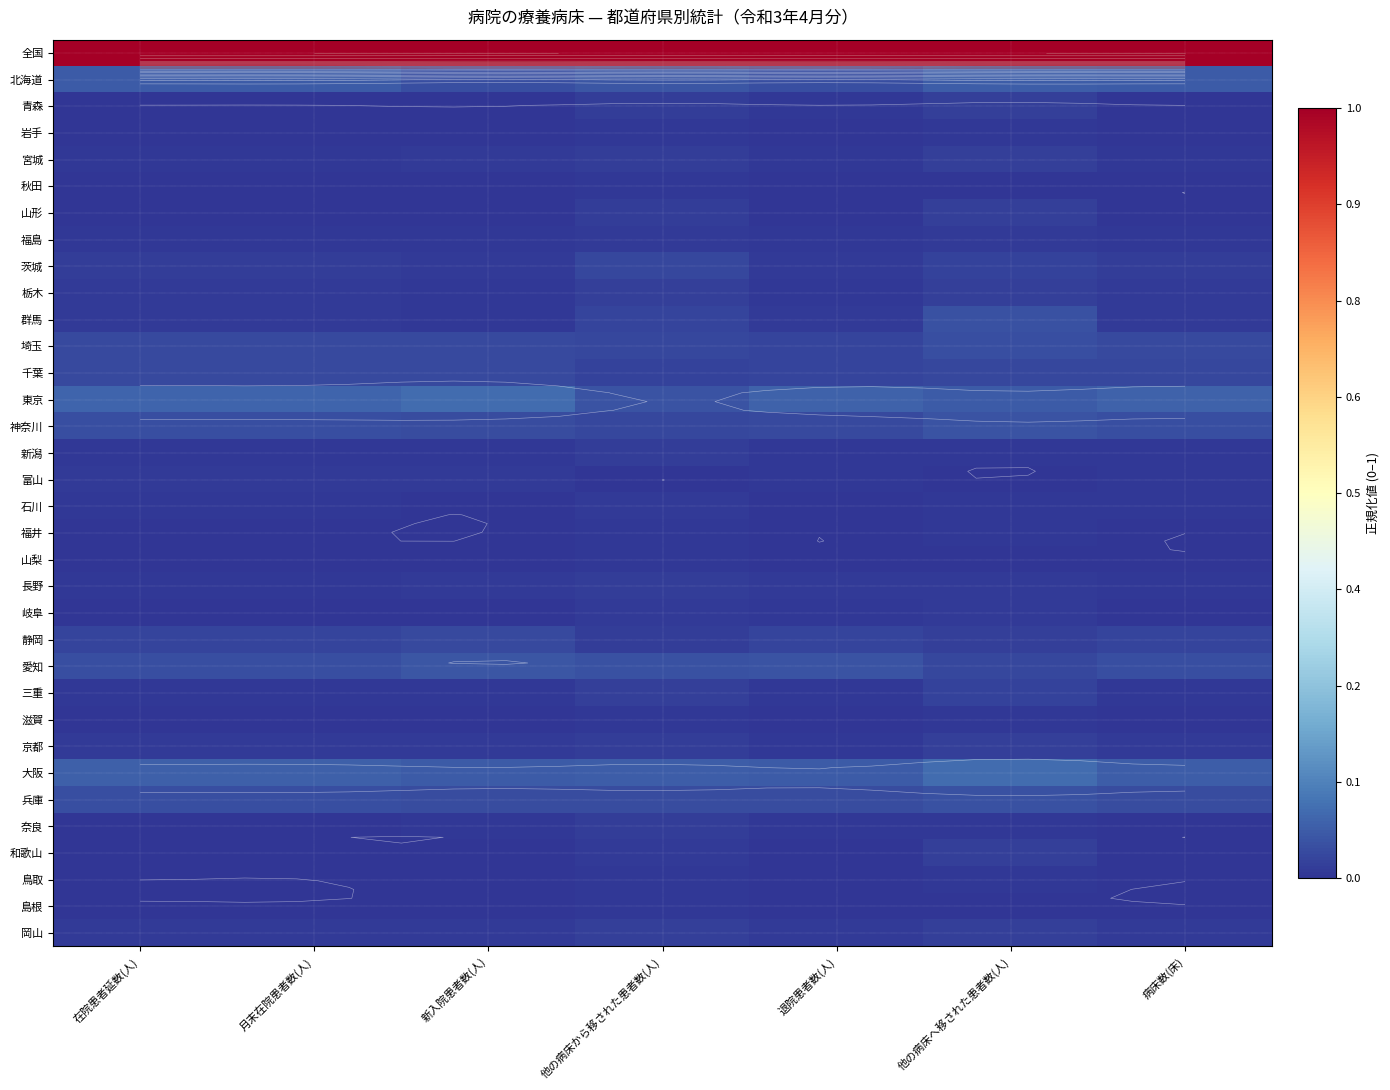

At which label does 岡山 reach its peak?

他の病床へ移された患者数(人)